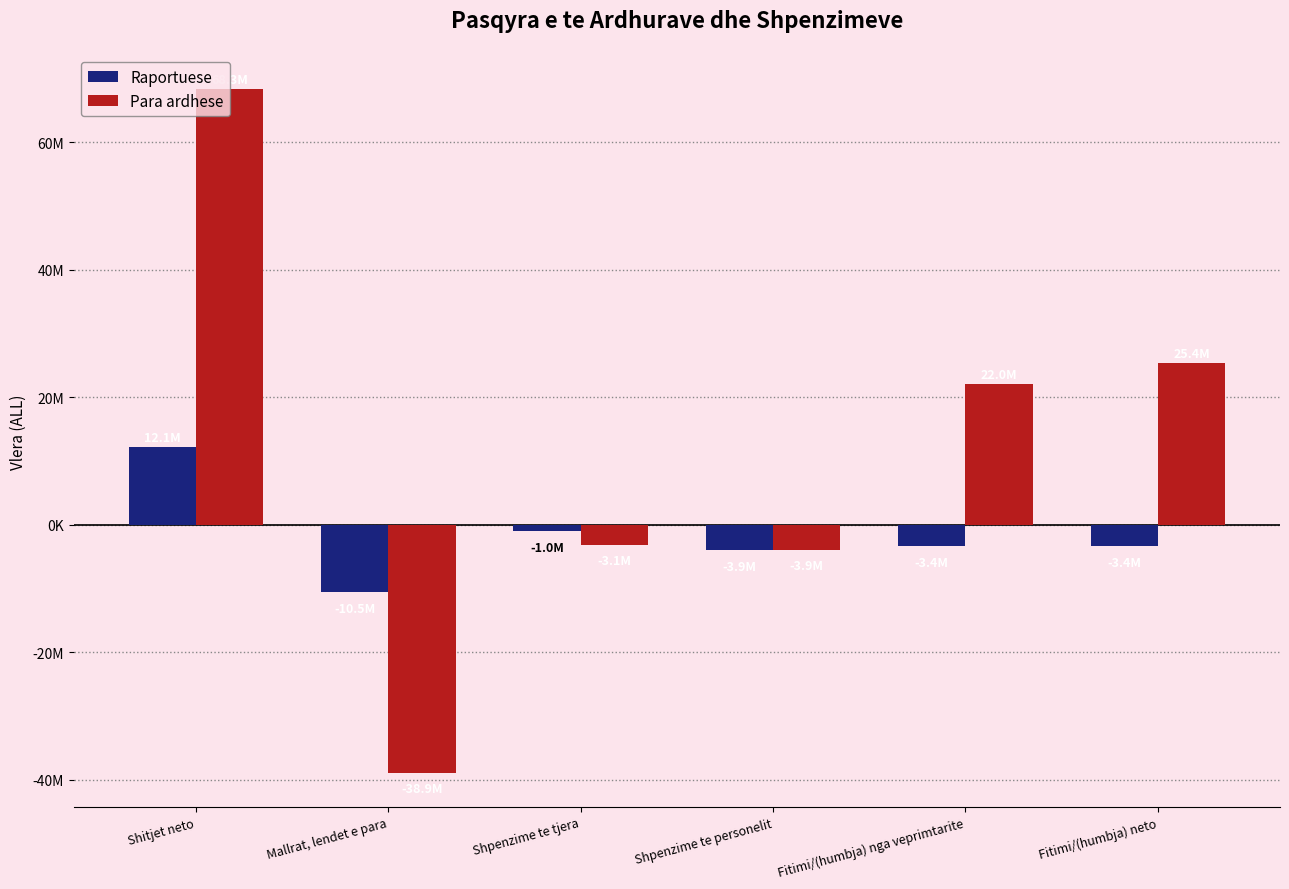

What is the label of the 1st bar from the left?

Shitjet neto